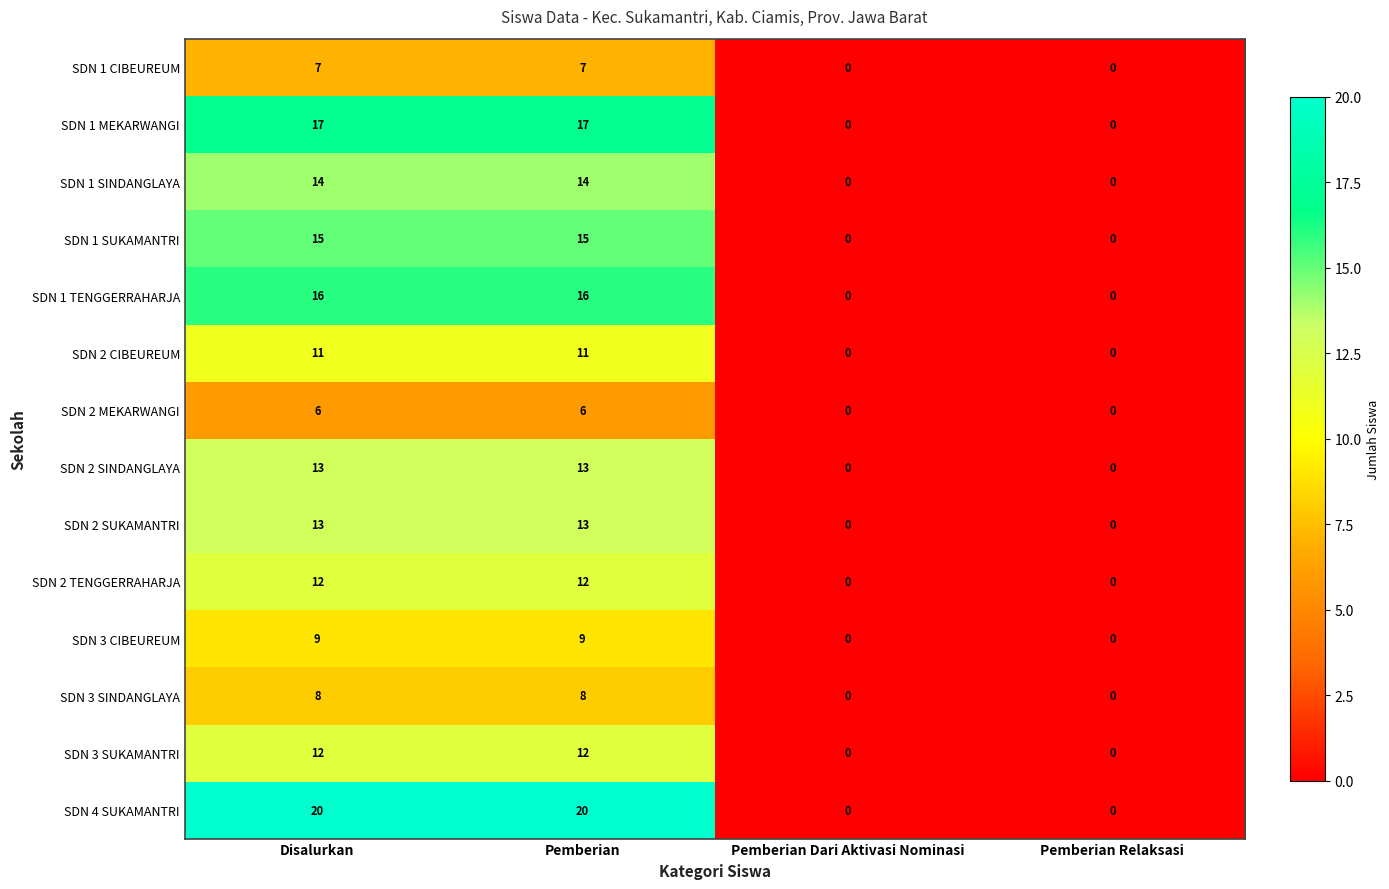

What is the difference between the maximum and minimum values in the SDN 2 TENGGERRAHARJA series?

12